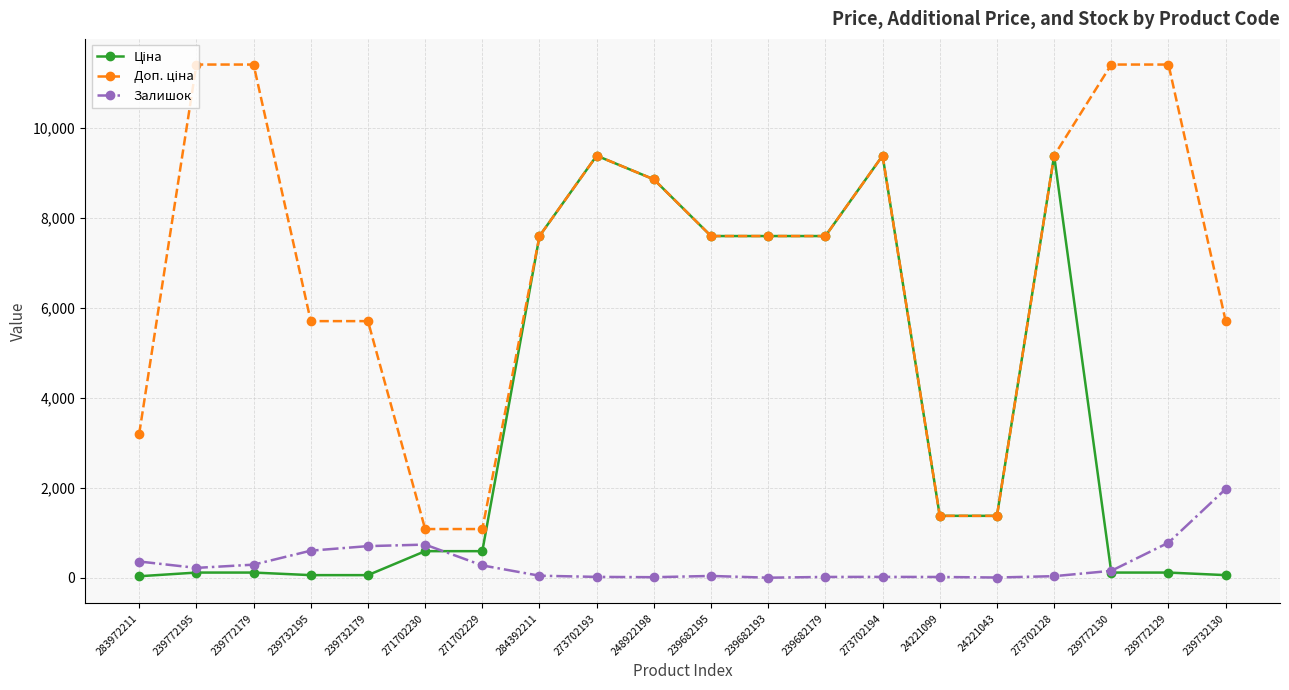

At how many categories does at least one series exceed 3913?

15